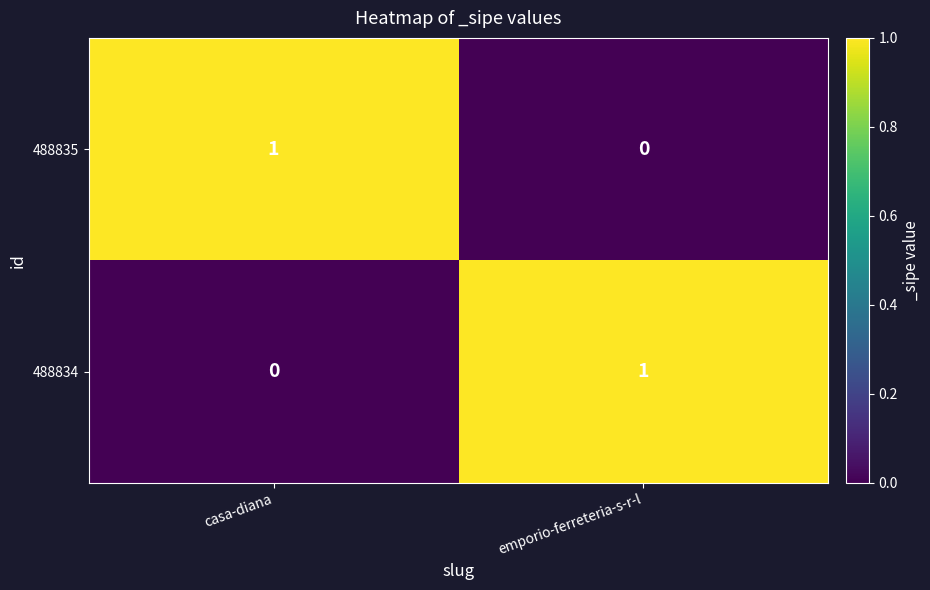

Is the value of 488835 at emporio-ferreteria-s-r-l greater than the value of 488834 at emporio-ferreteria-s-r-l?

No